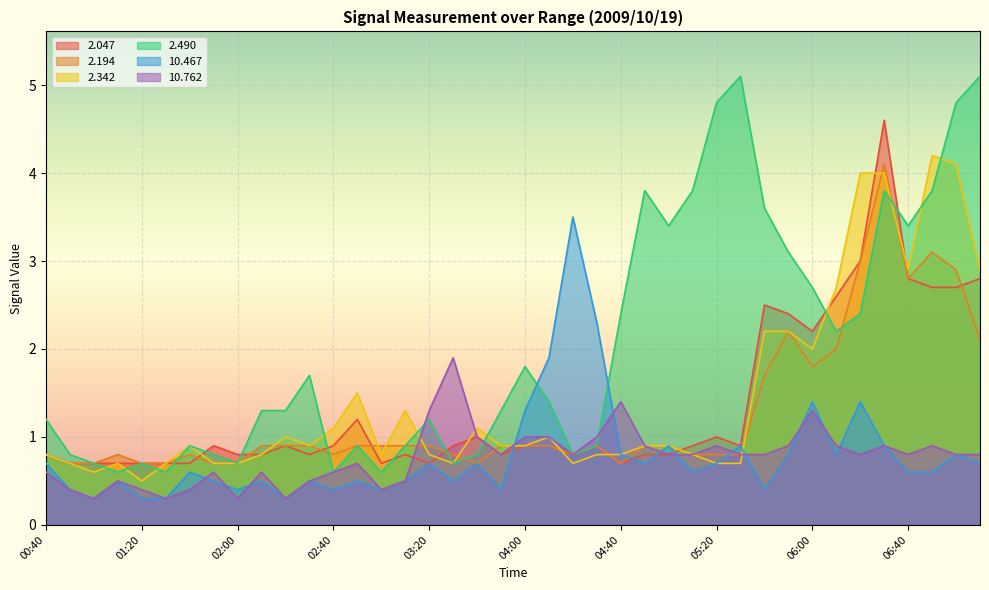

Is it true that   2.047 equals 1.4 at 05:00?

False